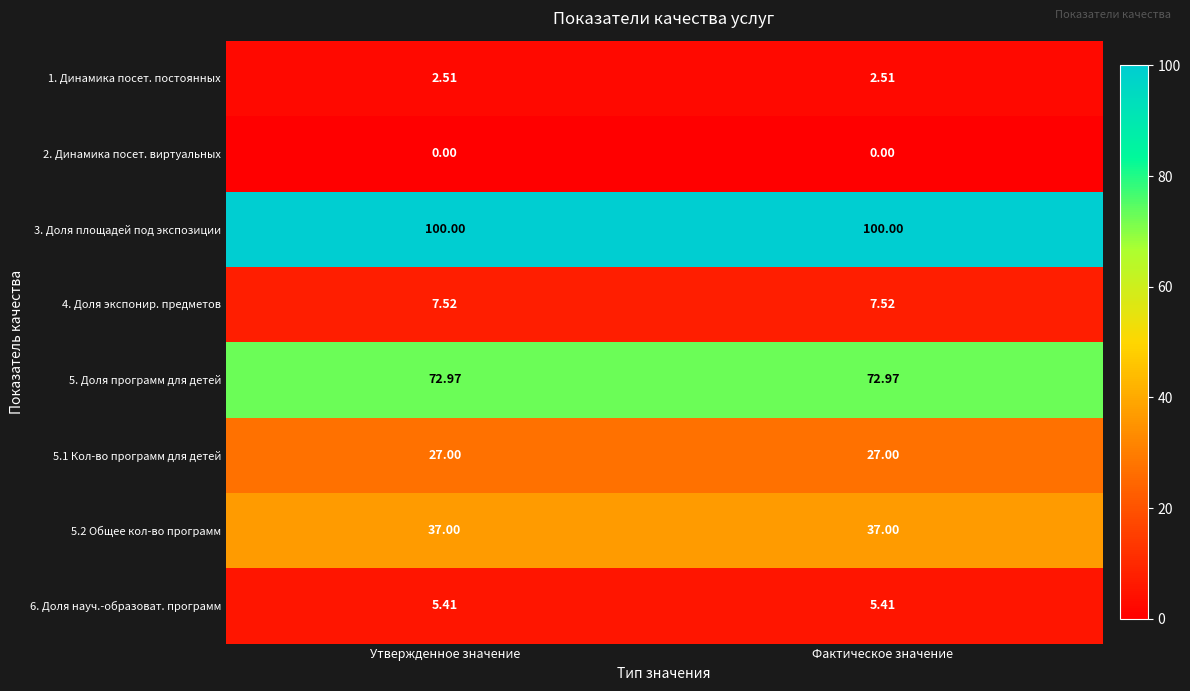

Is the value of 5.1 Кол-во программ для детей at Утвержденное значение greater than the value of 4. Доля экспонир. предметов at Утвержденное значение?

Yes